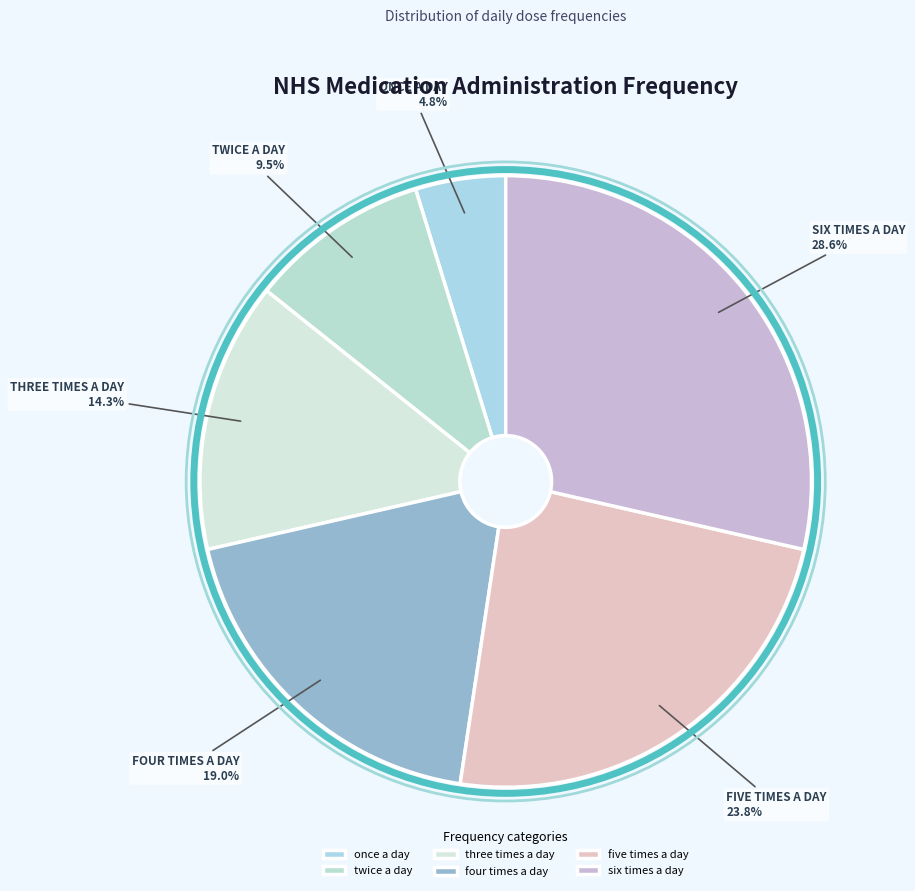

Count the number of slices in the pie.

6